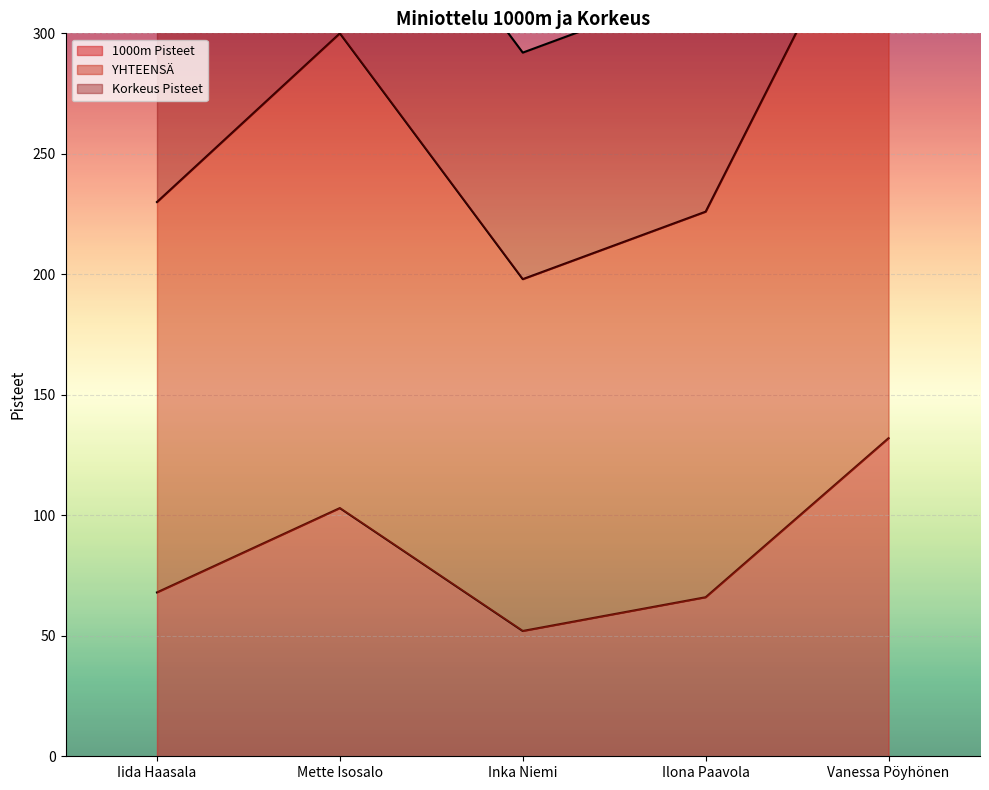

Is it true that 1000m Pisteet equals 68 at Iida Haasala?

True